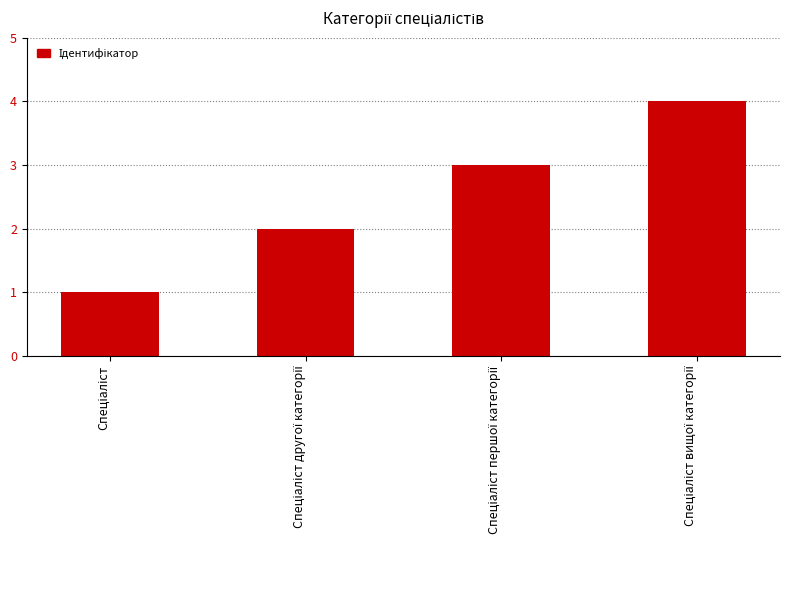

What is the maximum value shown in the chart?

4